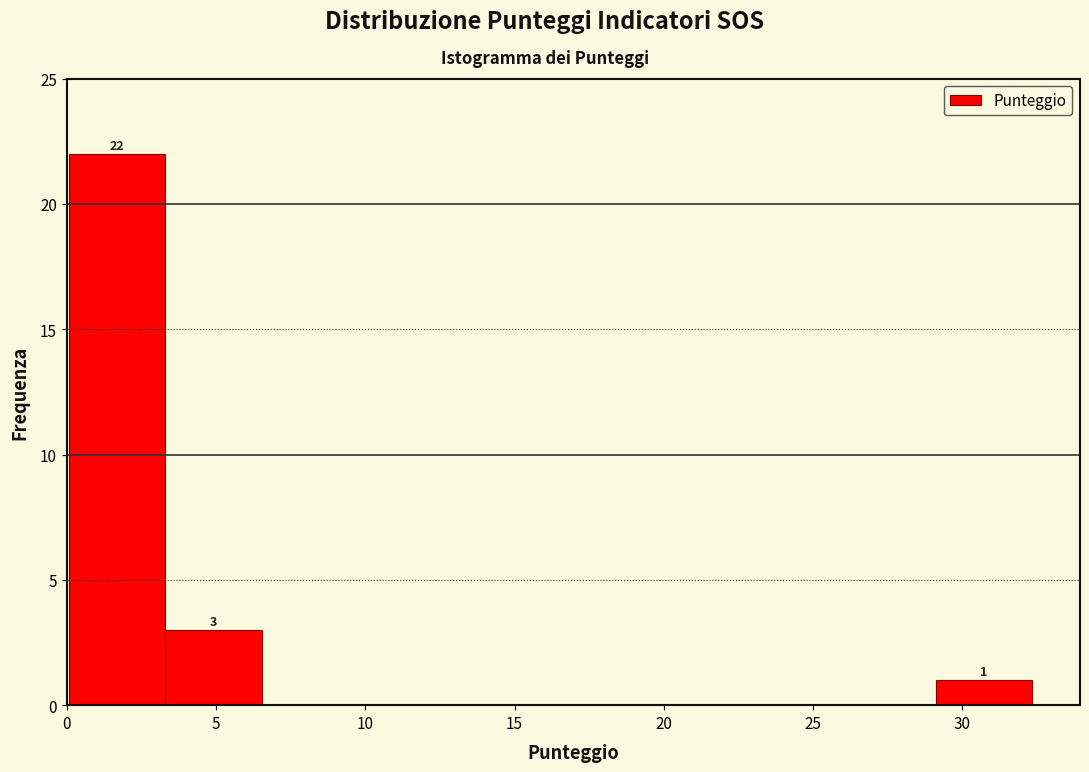

Which range on the x-axis has the tallest bar?

0.0 to 3.5